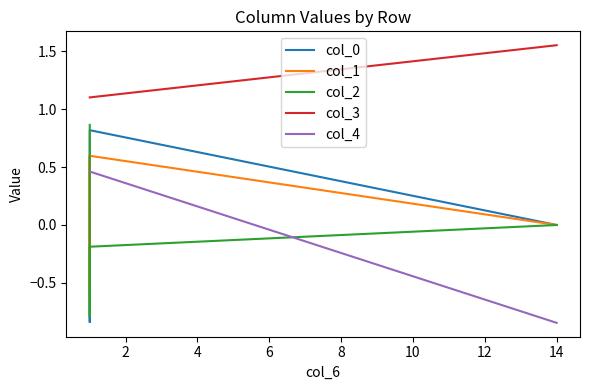

True or false: col_3 and col_2 intersect in this chart.

False